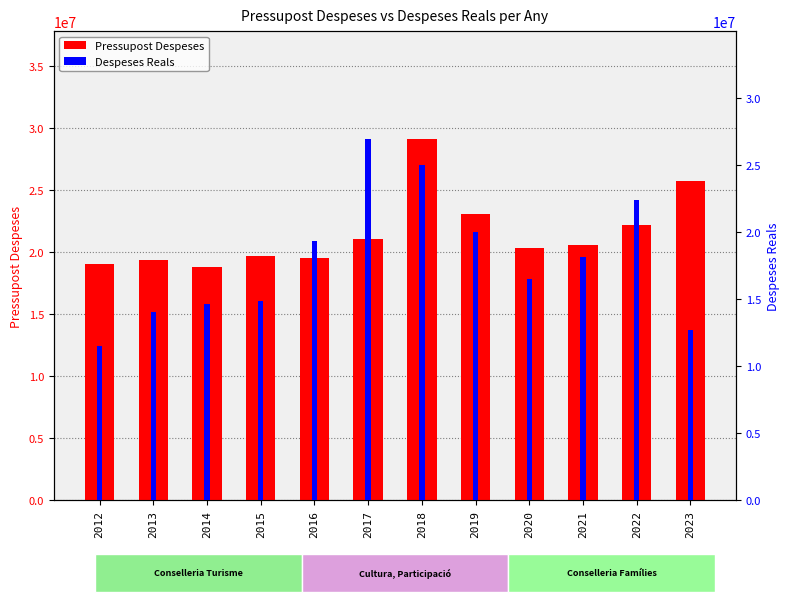

What is the difference between the maximum and minimum values in the Pressupost Despeses series?

10249906.0